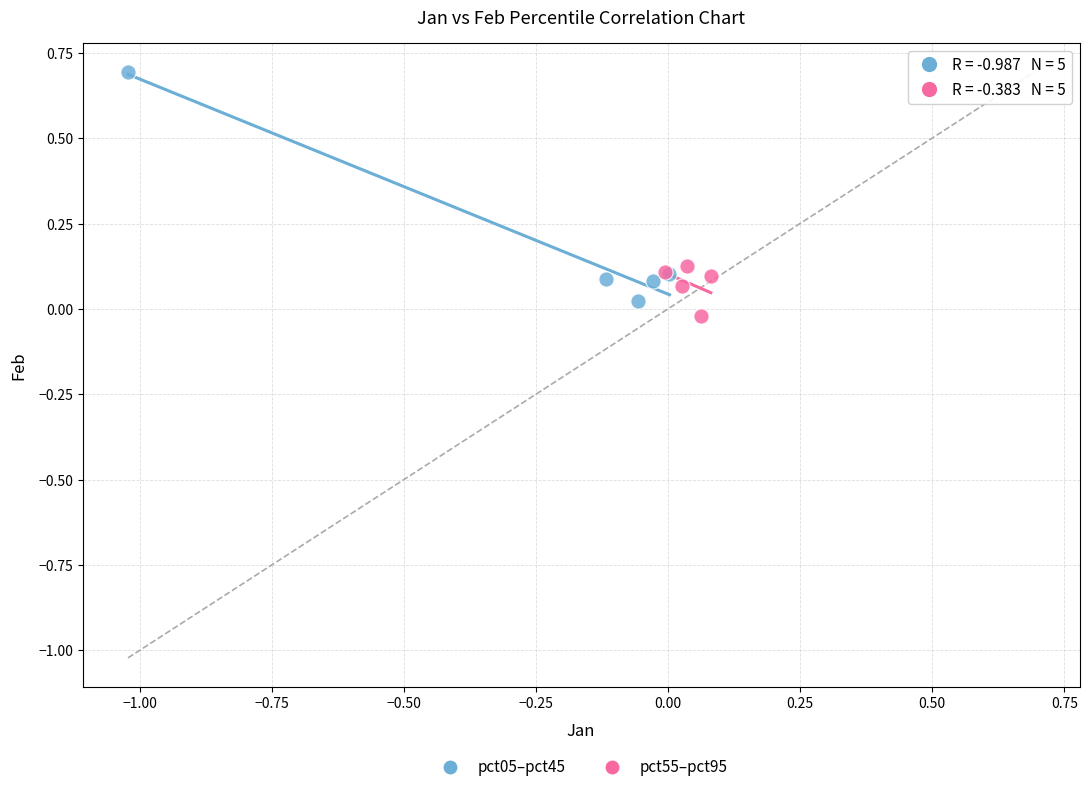

Which series reaches the maximum Y coordinate?

pct05–pct45